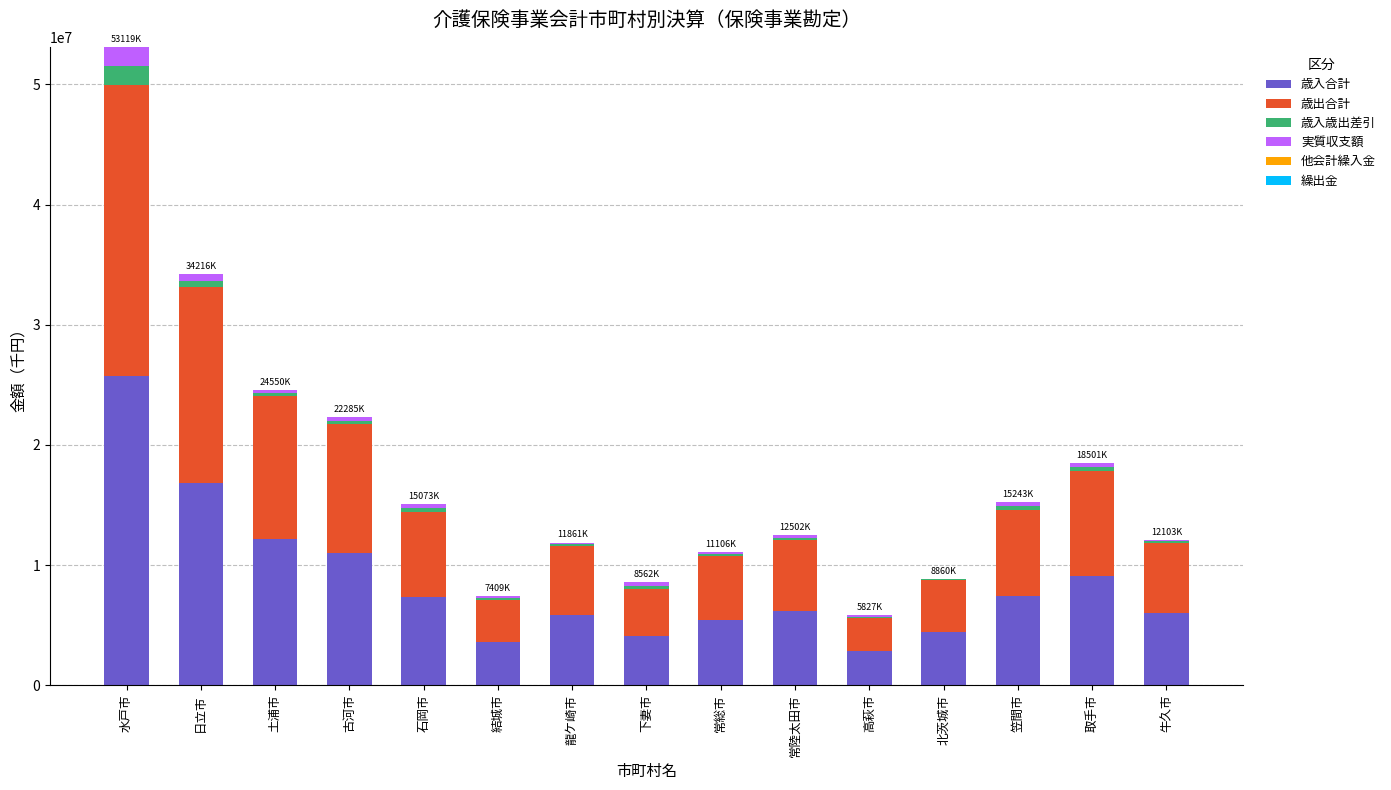

Which category has the highest value in the 歳入合計 series?

水戸市